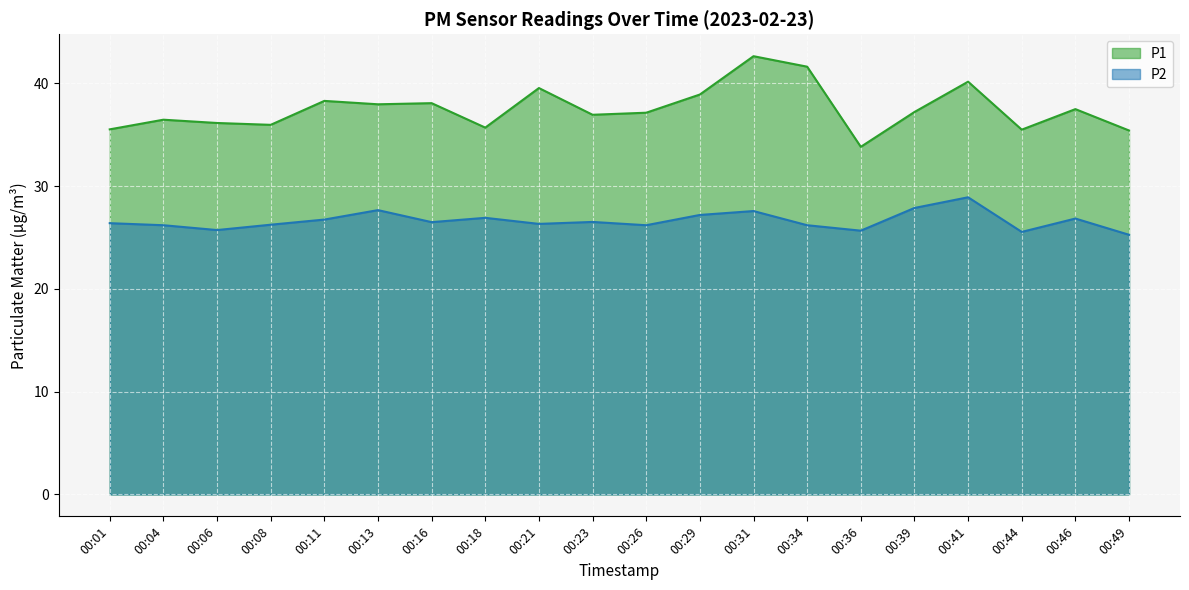

The value of P1 at 00:23 is 12.4. True or false?

False